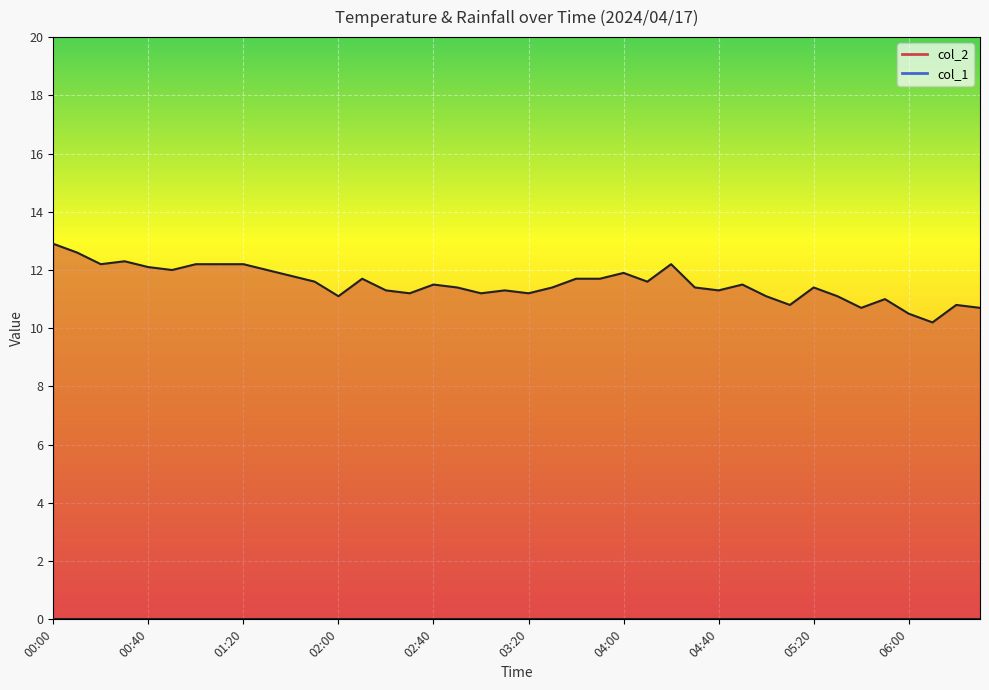

How many points are higher than both their immediate neighbors (excluding endpoints)?

10